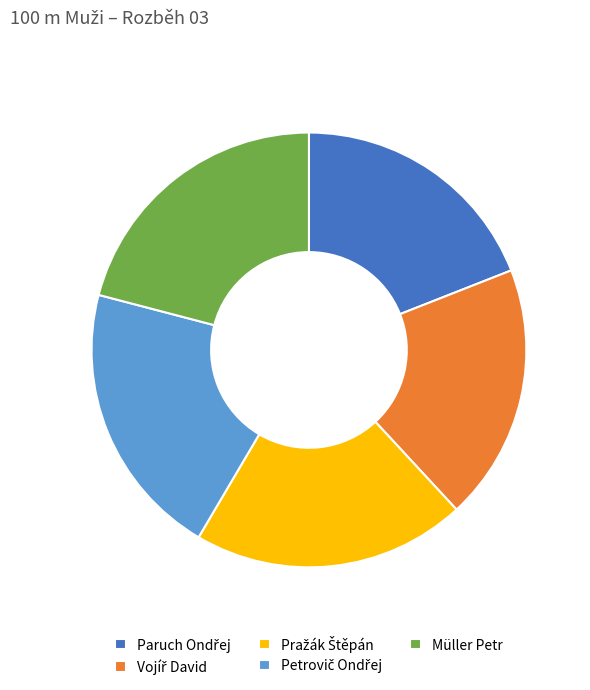

Does any single category account for the majority?

No